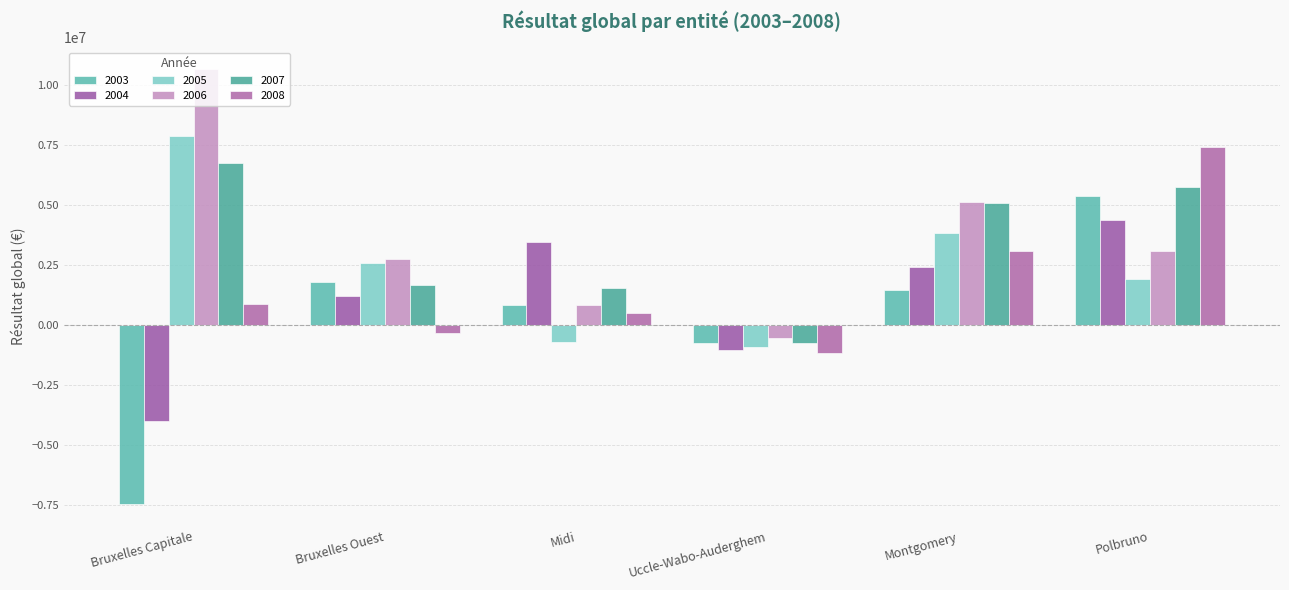

How many bars are there in total?

36